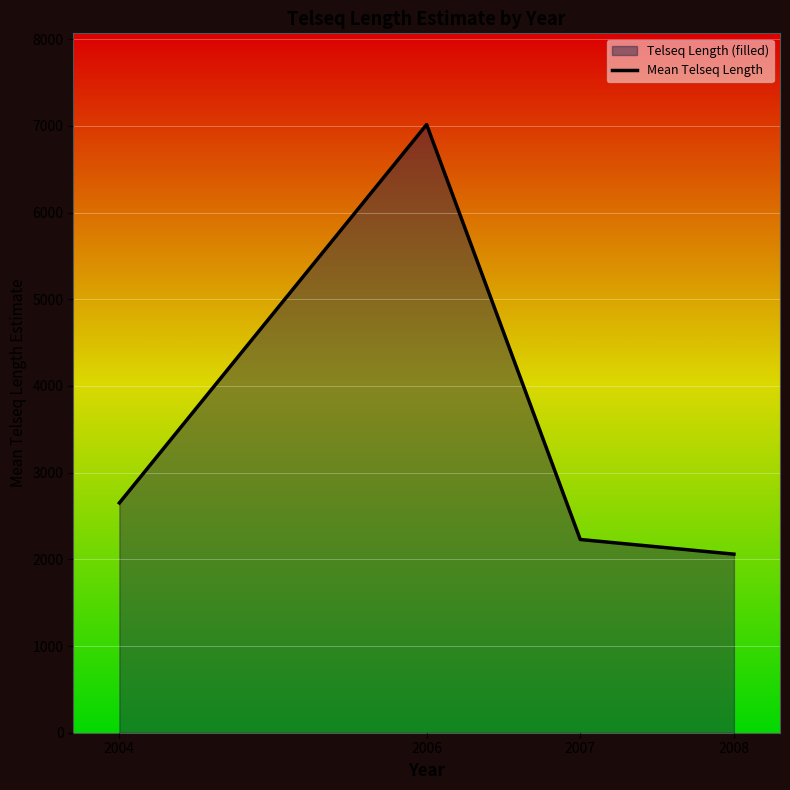

Which has a higher value, 2007 or 2006?

2006